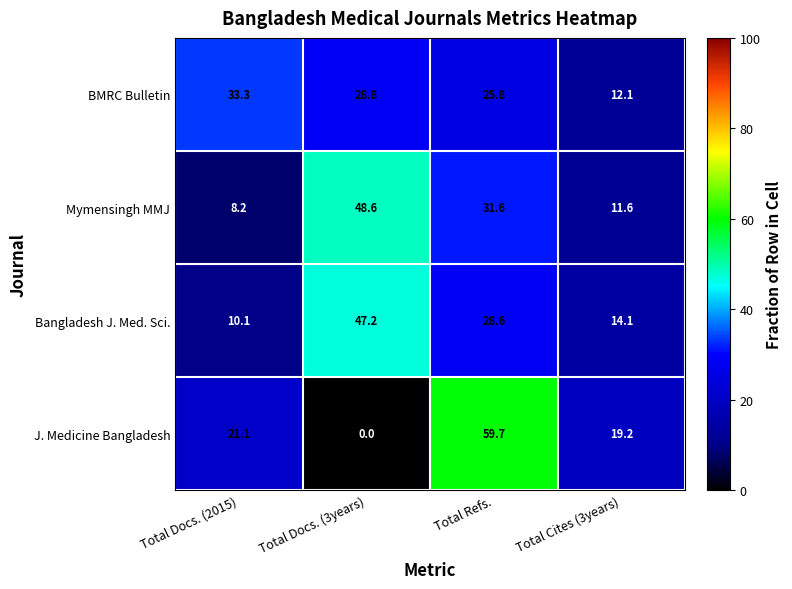

What is the total value across all series at Total Refs.?

145.7